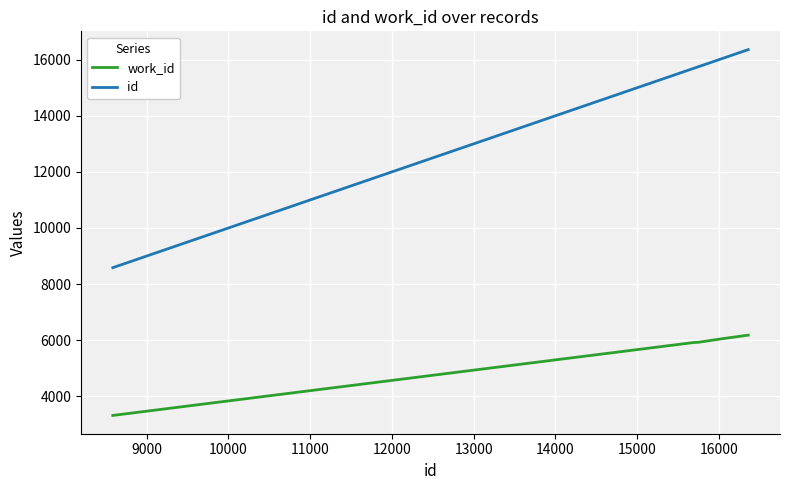

At how many categories does at least one series exceed 6930?

6